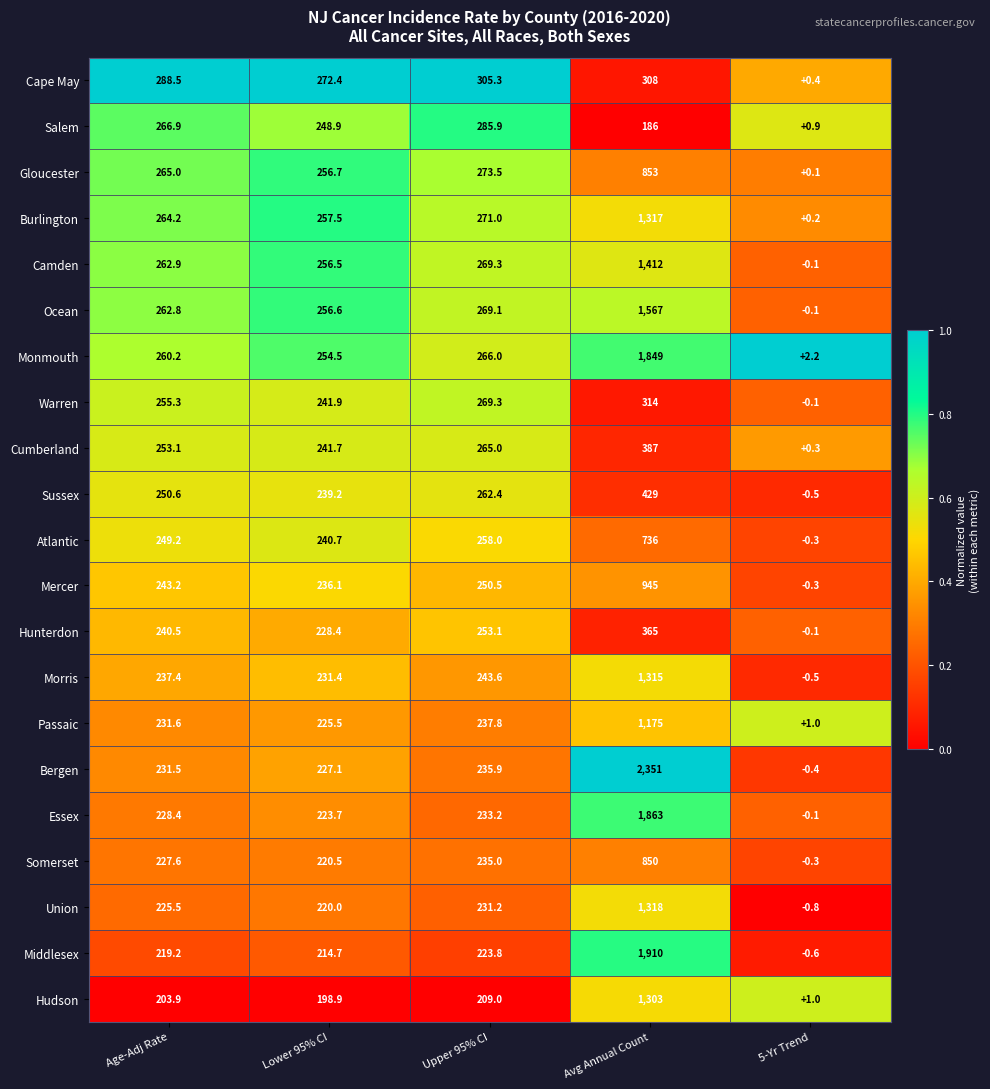

At which category is the sum across all series the highest?

Avg Annual Count